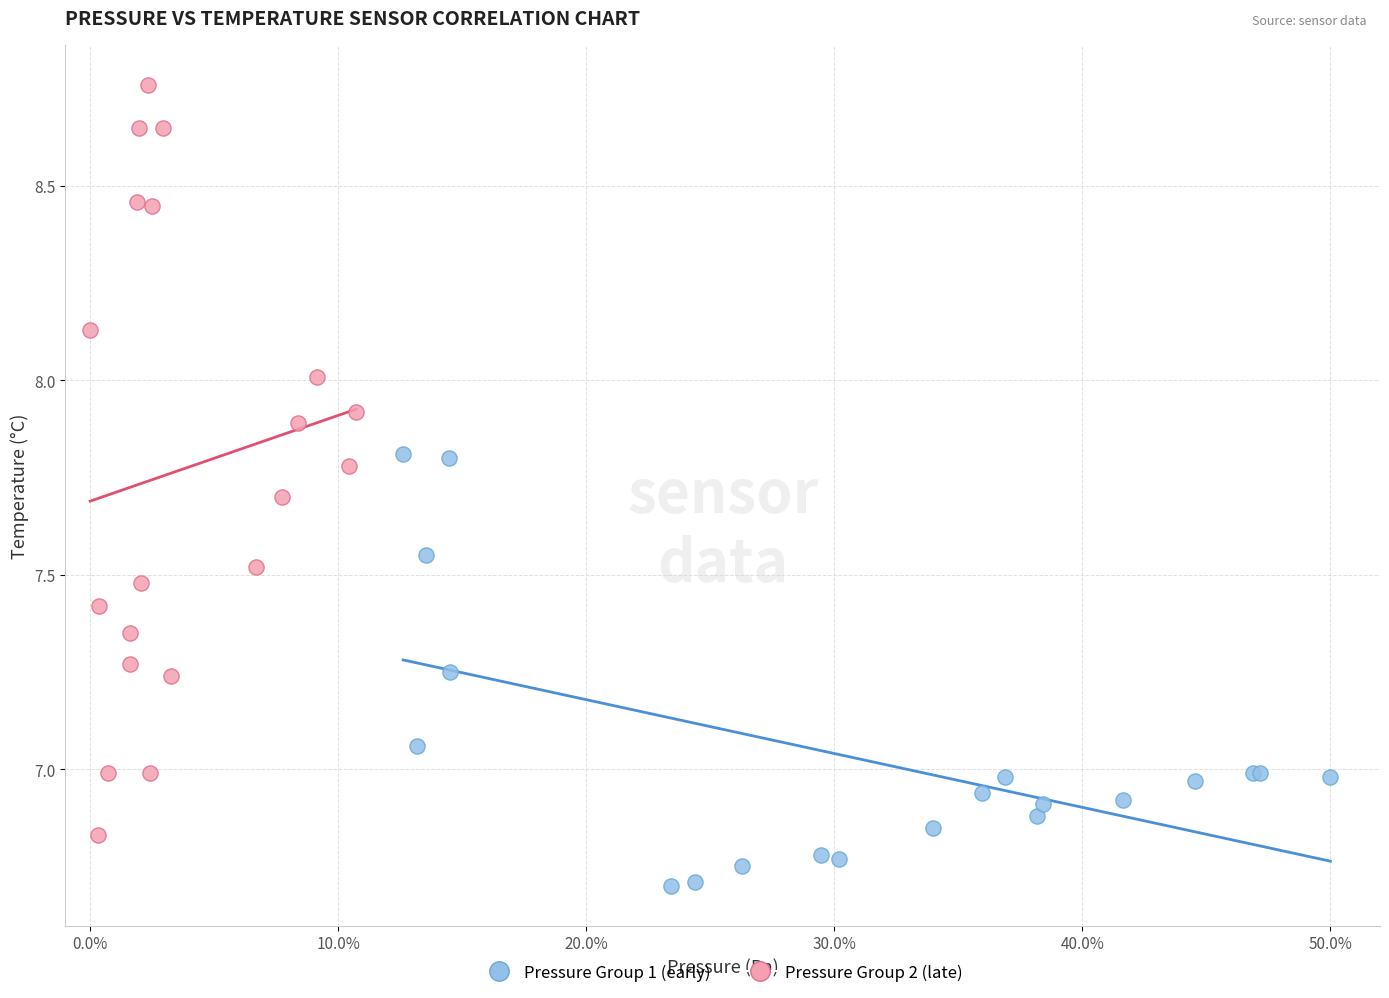

Which series contains the highest Y value?

Pressure Group 2 (late)